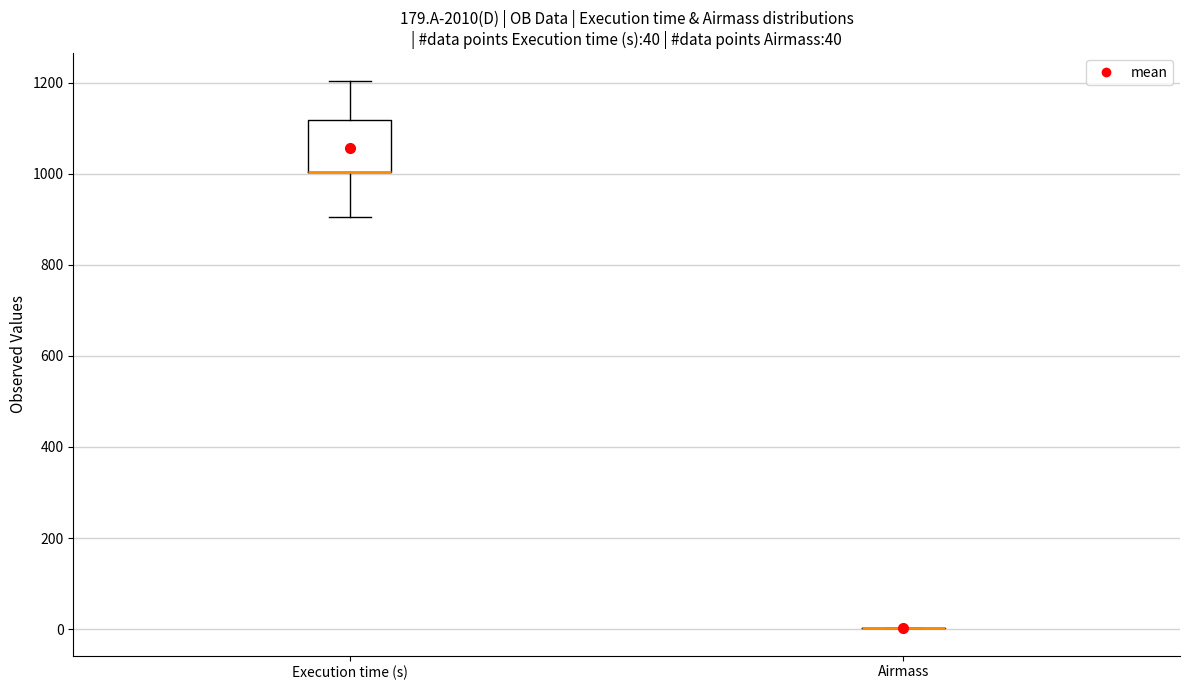

Comparing the boxes themselves (not the whiskers), which one is the tallest?

Execution time (s)